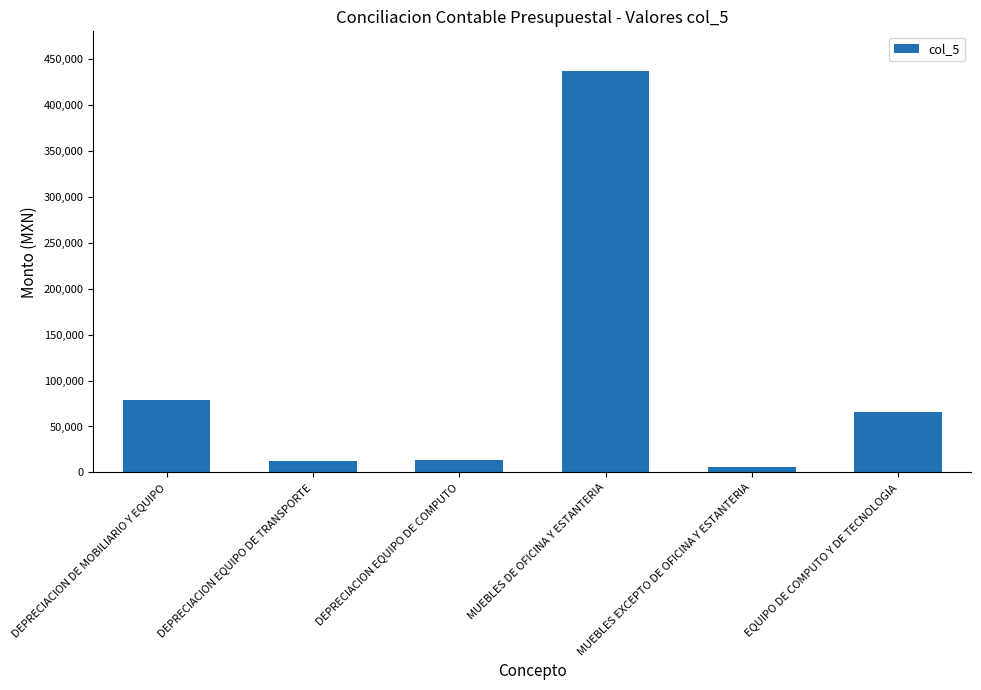

Between EQUIPO DE COMPUTO Y DE TECNOLOGIA and DEPRECIACION EQUIPO DE TRANSPORTE, which is larger?

EQUIPO DE COMPUTO Y DE TECNOLOGIA